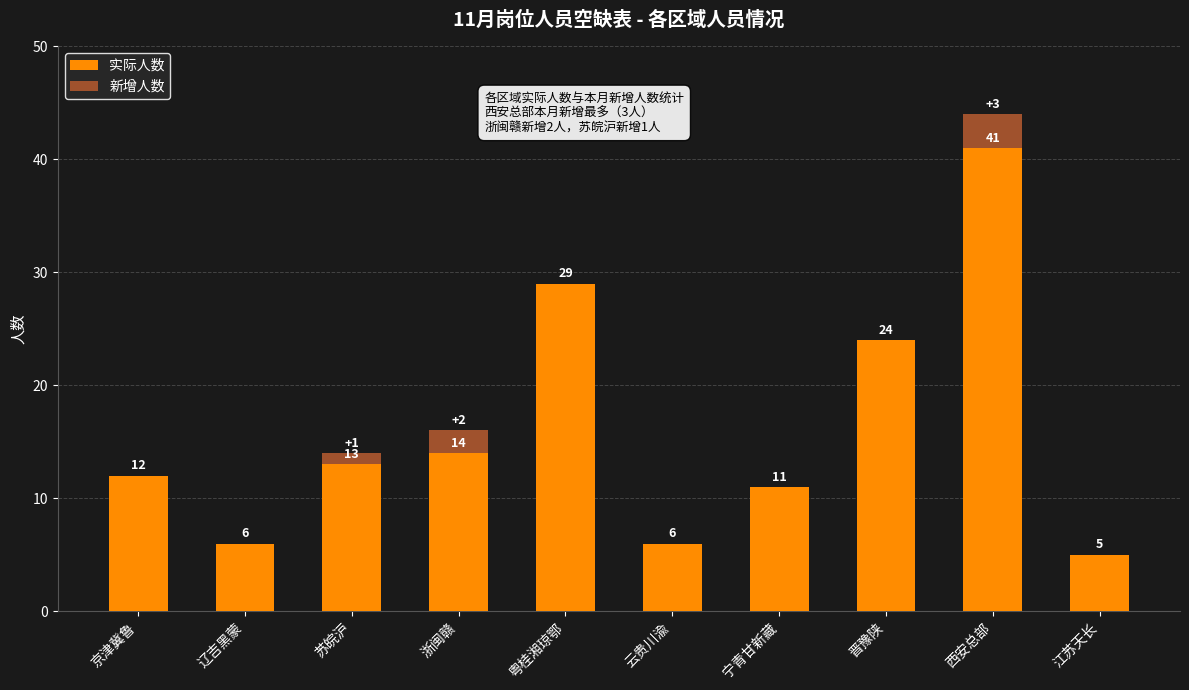

True or false: 实际人数 has a value of 66 at 西安总部.

False